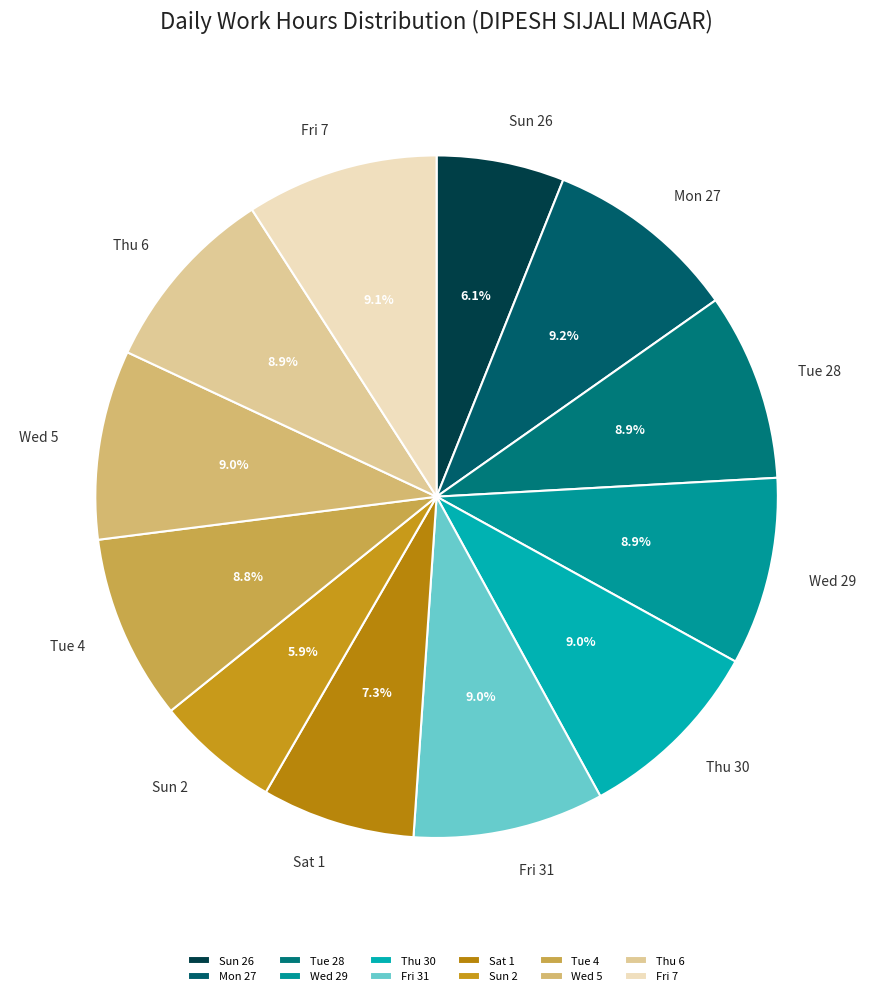

True or false: Fri 7 accounts for 21% of the total.

False